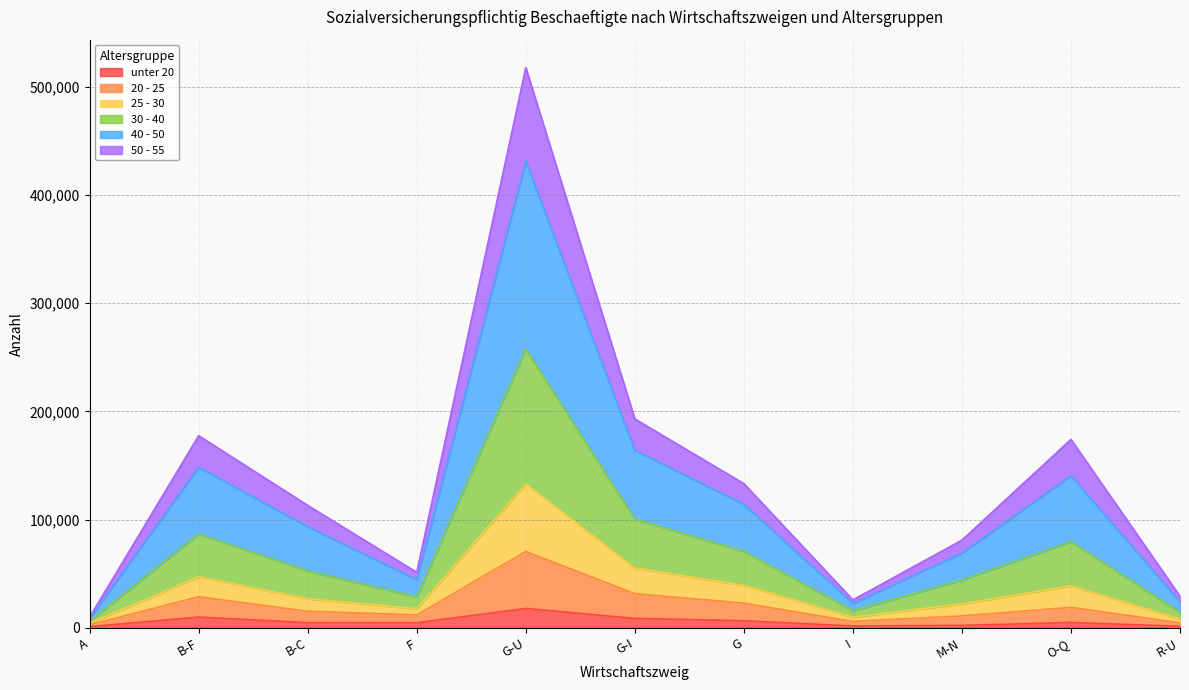

Is the value of unter 20 at I greater than the value of 20 - 25 at G-I?

No